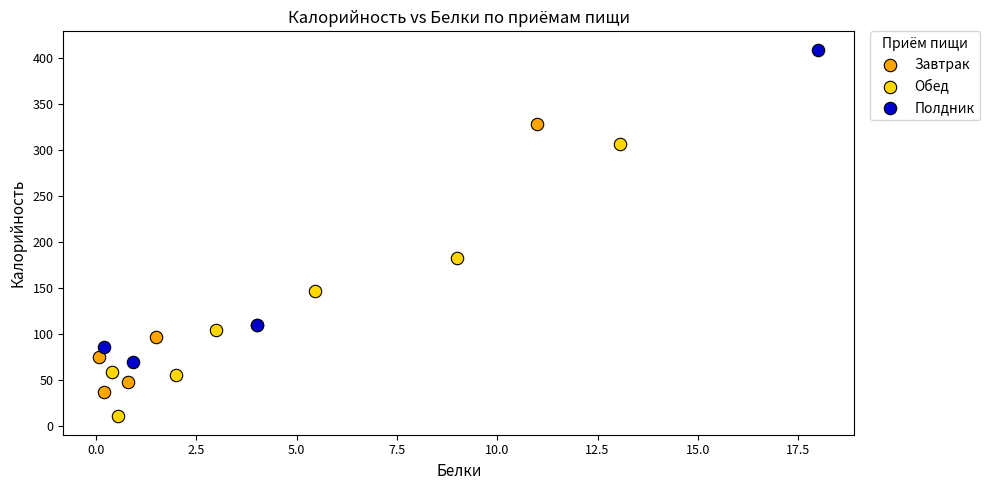

Which series reaches the maximum Y coordinate?

Полдник